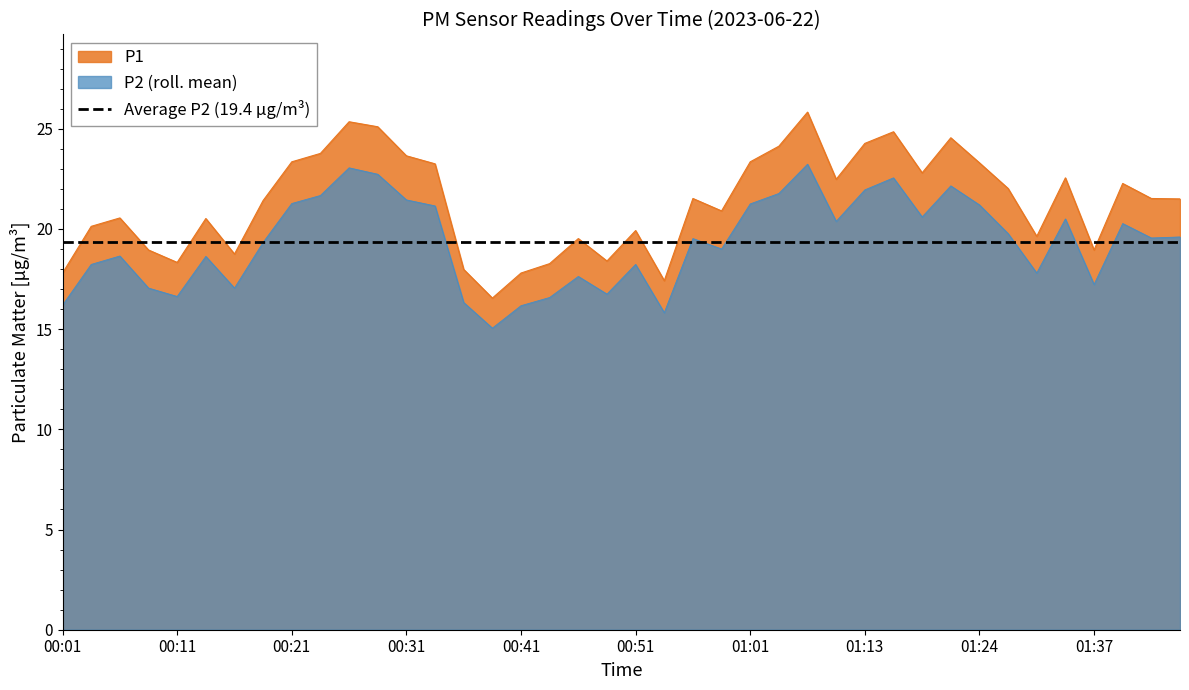

Reading right to left, extract all data points from this chart.

P1: 01:45=21.5	01:42=21.5	01:40=22.3	01:37=18.9	01:35=22.6	01:33=19.6	01:30=22.0	01:24=23.3	01:20=24.6	01:18=22.8	01:15=24.9	01:13=24.3	01:09=22.5	01:06=25.8	01:03=24.1	01:01=23.4	00:58=20.9	00:56=21.5	00:53=17.4	00:51=19.9	00:48=18.4	00:46=19.5	00:43=18.3	00:41=17.8	00:38=16.6	00:36=18.0	00:33=23.2	00:31=23.6	00:29=25.1	00:26=25.4	00:24=23.8	00:21=23.4	00:19=21.4	00:16=18.8	00:14=20.5	00:11=18.3	00:09=18.9	00:06=20.6	00:04=20.1	00:01=17.8
P2: 01:45=19.6	01:42=19.6	01:40=20.3	01:37=17.2	01:35=20.5	01:33=17.8	01:30=19.8	01:24=21.2	01:20=22.1	01:18=20.6	01:15=22.6	01:13=21.9	01:09=20.4	01:06=23.2	01:03=21.8	01:01=21.2	00:58=19.0	00:56=19.5	00:53=15.8	00:51=18.2	00:48=16.8	00:46=17.6	00:43=16.6	00:41=16.2	00:38=15.1	00:36=16.3	00:33=21.1	00:31=21.4	00:29=22.7	00:26=23.1	00:24=21.7	00:21=21.3	00:19=19.3	00:16=17.1	00:14=18.6	00:11=16.6	00:09=17.1	00:06=18.6	00:04=18.2	00:01=16.2